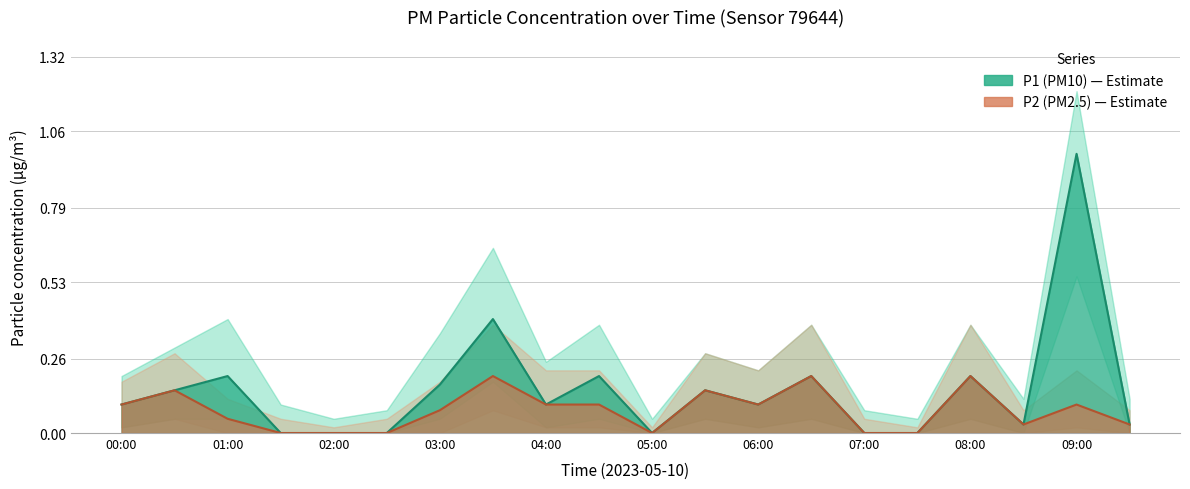

At how many categories does at least one series exceed 0?

14